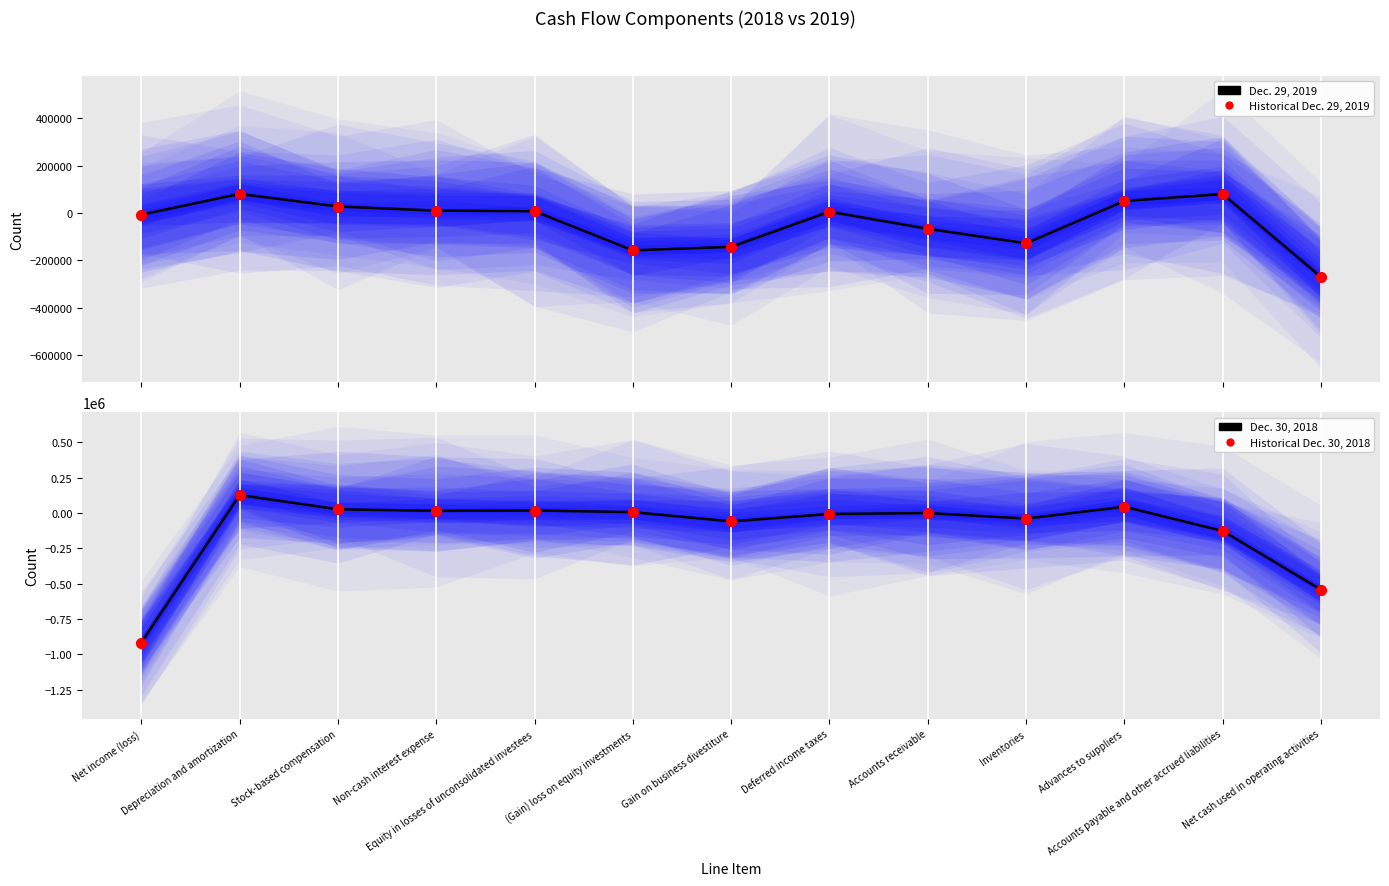

At which category is the sum across all series the highest?

Depreciation and amortization